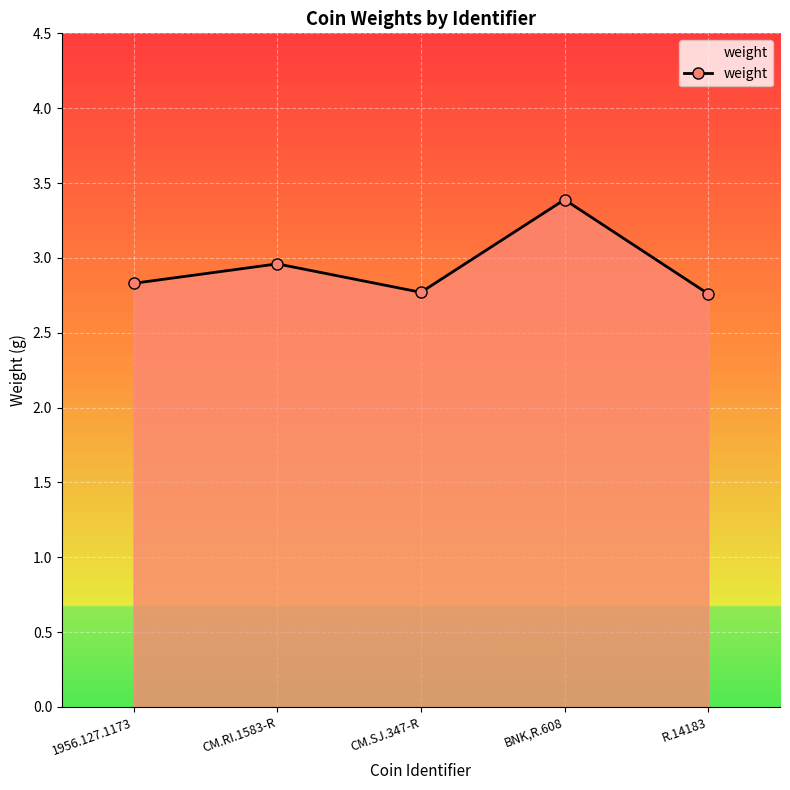

What is the label of the 5th point from the left?

R.14183